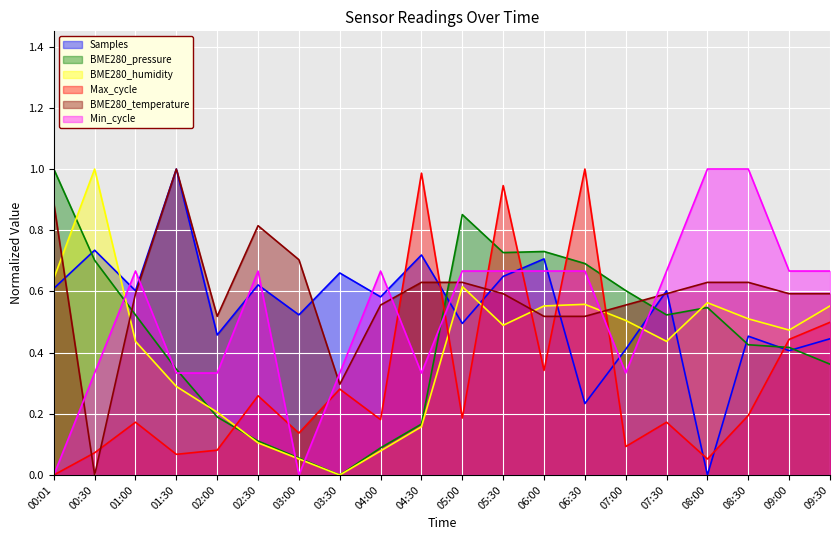

In BME280_temperature, how many points are higher than both neighbors (excluding endpoints)?

2